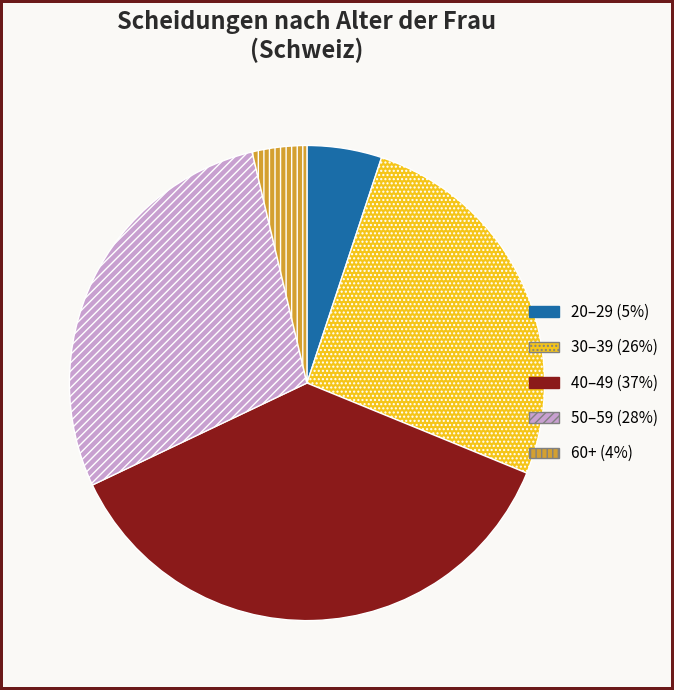

Does any single category account for the majority?

No